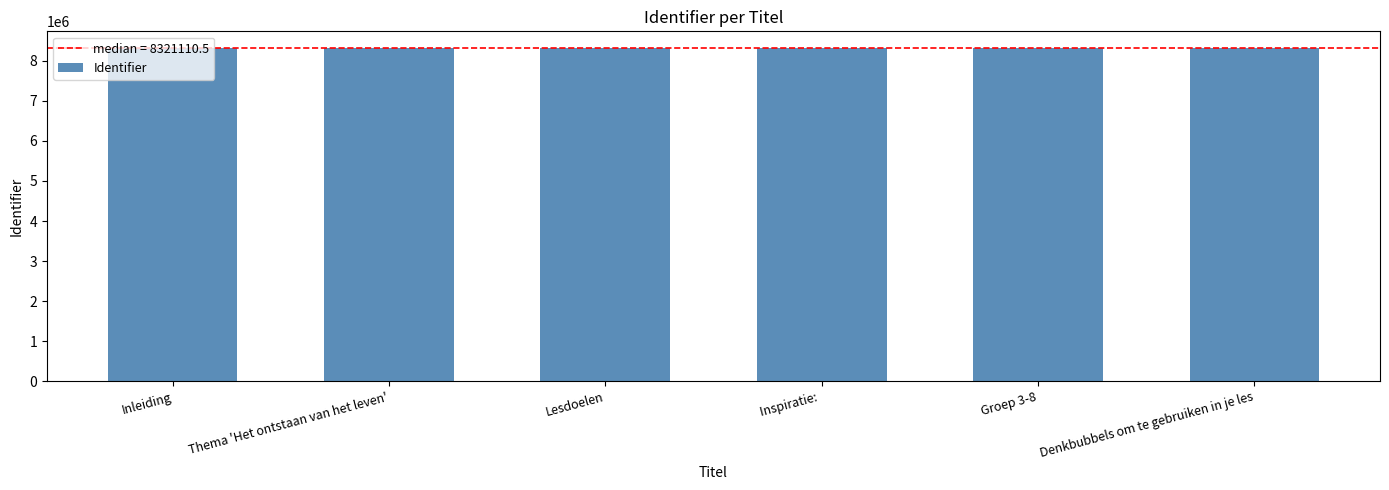

What is the ratio of the value at Thema 'Het ontstaan van het leven' to the value at Denkbubbels om te gebruiken in je les?

1.0